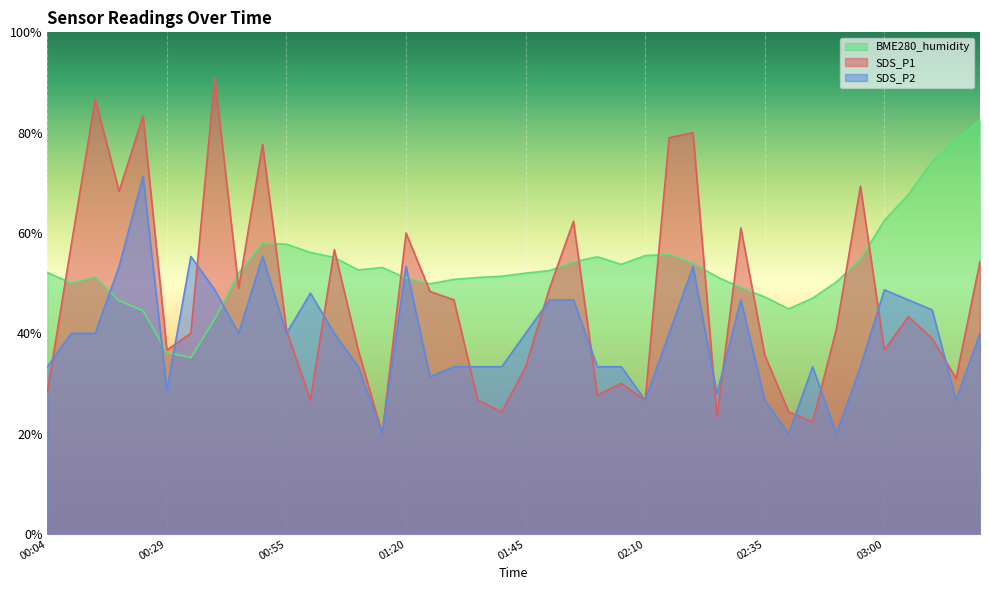

True or false: SDS_P1 has more than 2 interior local peaks.

True